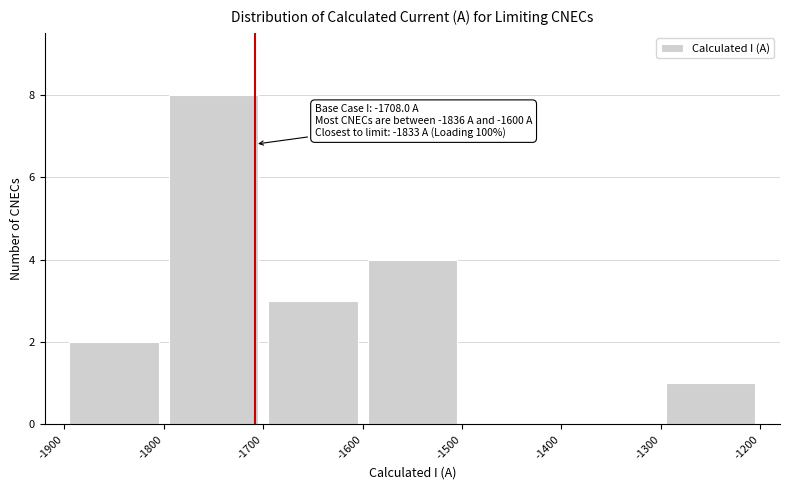

Which range on the x-axis has the tallest bar?

-1800 to -1700